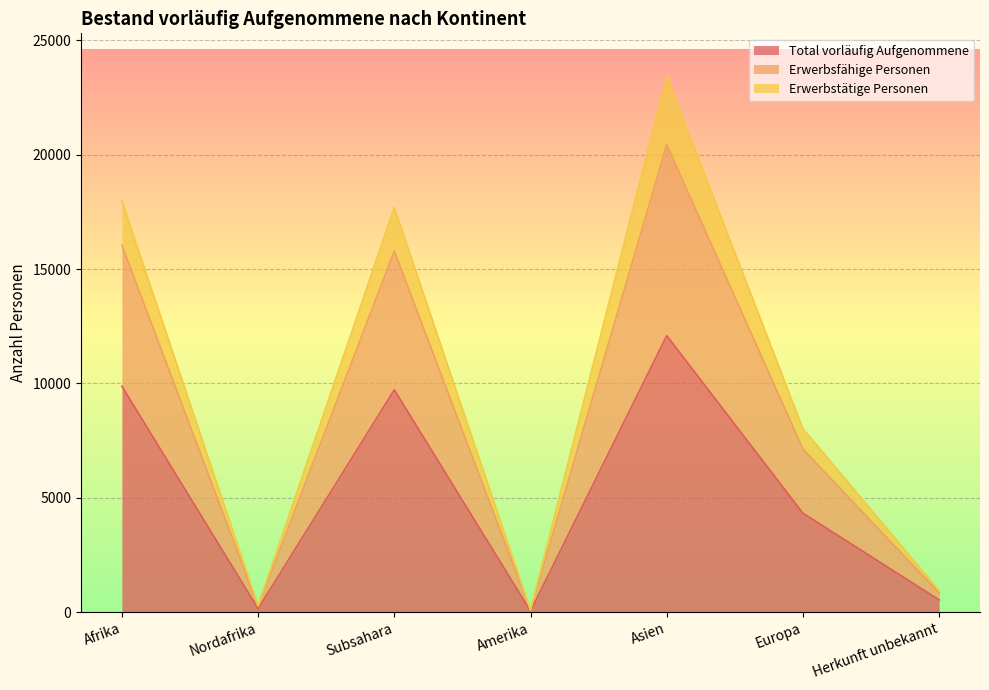

Is it true that Total vorläufig Aufgenommene equals 144 at Herkunft unbekannt?

False